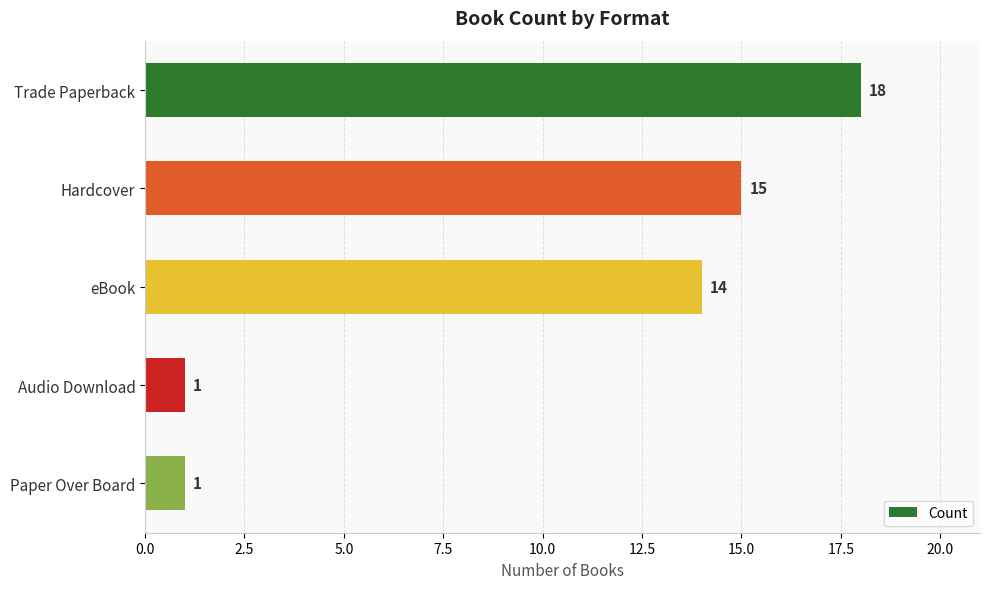

Approximately how many times larger is the value at Trade Paperback compared to eBook?

1.3